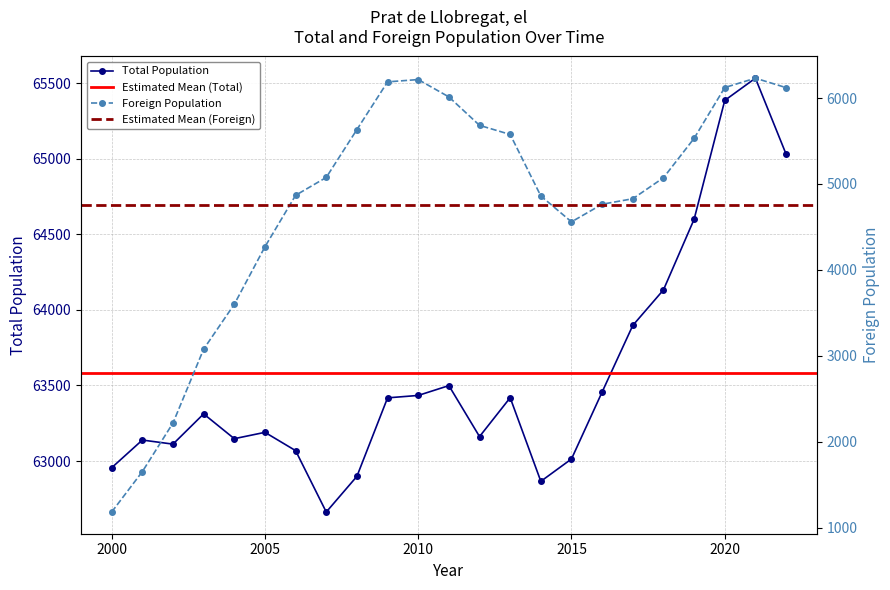

True or false: Foreign Population and Total Population cross at least once.

False